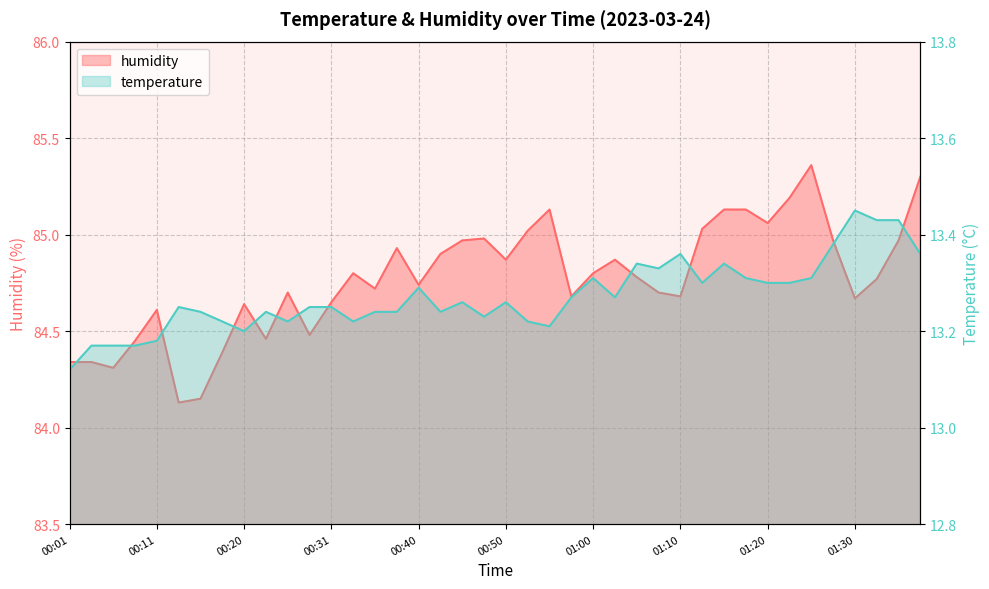

What are all the series names shown in the legend?

temperature, humidity